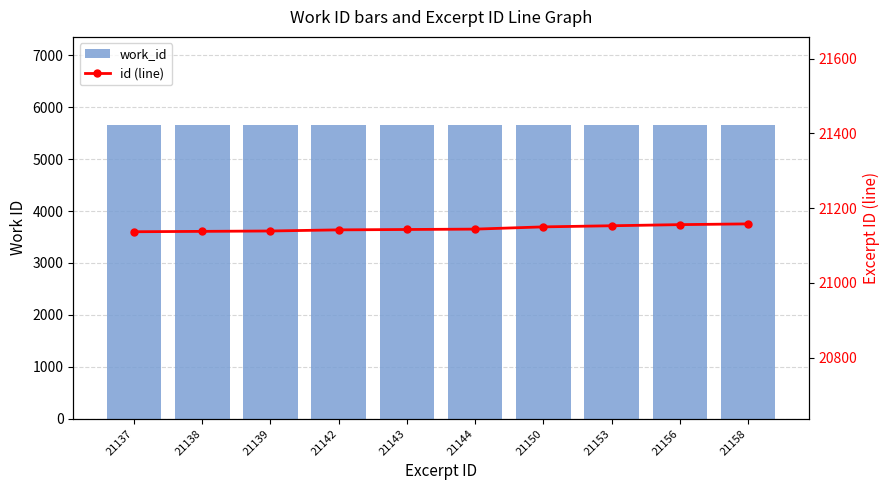

Reading left to right, list all the values displayed in this chart.

work_id: 5657	5657	5657	5657	5657	5657	5657	5657	5657	5657
id (line): 21137	21138	21139	21142	21143	21144	21150	21153	21156	21158